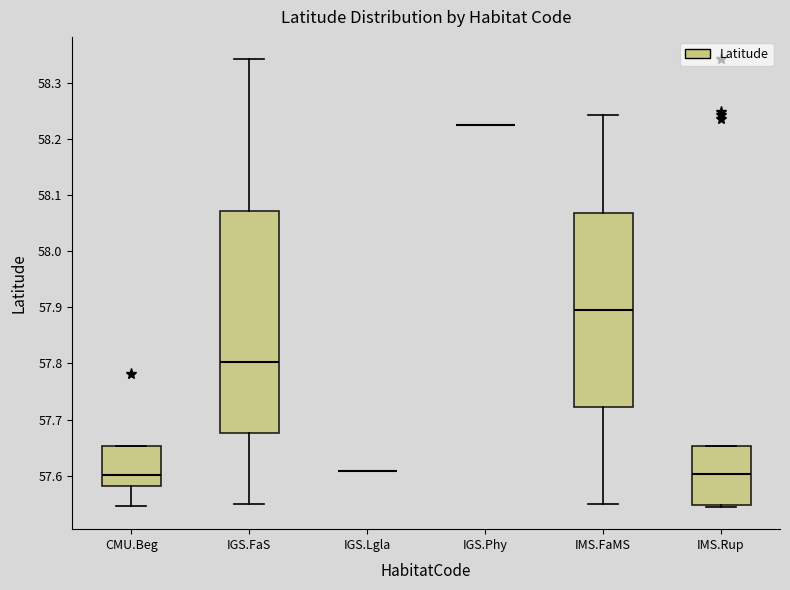

Reading left to right, read every box against the y-axis: the position of its median line, the range the box covers, and the ends of its whiskers. The values are not printed on the chart, so give them approximately, as read against the axis.

CMU.Beg: median 57.60, box 57.58 to 57.65, whiskers 57.55 to 57.65
IGS.FaS: median 57.80, box 57.68 to 58.07, whiskers 57.55 to 58.34
IGS.Lgla: box collapsed to a line at 57.61, whiskers 57.61 to 57.61
IGS.Phy: box collapsed to a line at 58.23, whiskers 58.23 to 58.23
IMS.FaMS: median 57.90, box 57.72 to 58.07, whiskers 57.55 to 58.24
IMS.Rup: median 57.60, box 57.55 to 57.65, whiskers 57.54 to 57.65